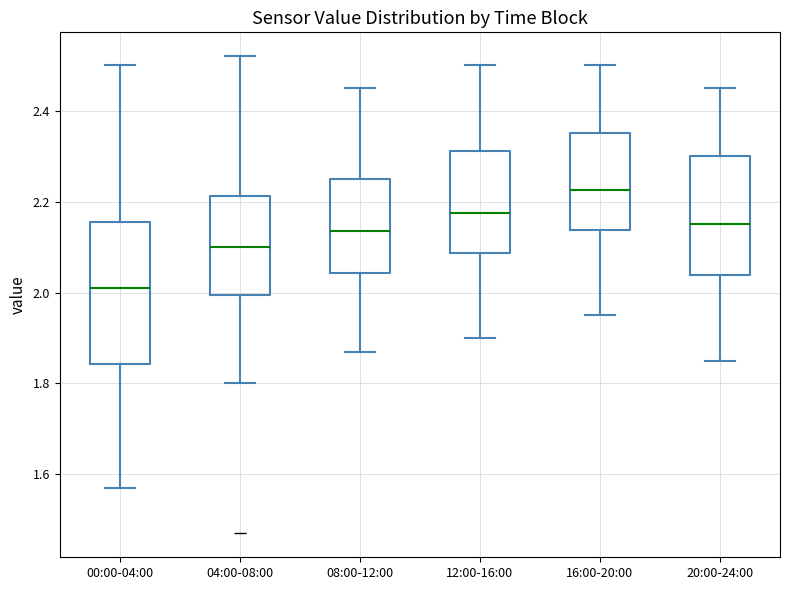

Reading left to right, read every box against the y-axis: the position of its median line, the range the box covers, and the ends of its whiskers. The values are not printed on the chart, so give them approximately, as read against the axis.

00:00-04:00: median 2.02, box 1.84 to 2.16, whiskers 1.58 to 2.50
04:00-08:00: median 2.10, box 2.00 to 2.22, whiskers 1.80 to 2.52
08:00-12:00: median 2.14, box 2.04 to 2.26, whiskers 1.88 to 2.46
12:00-16:00: median 2.18, box 2.08 to 2.32, whiskers 1.90 to 2.50
16:00-20:00: median 2.22, box 2.14 to 2.36, whiskers 1.96 to 2.50
20:00-24:00: median 2.16, box 2.04 to 2.30, whiskers 1.86 to 2.46